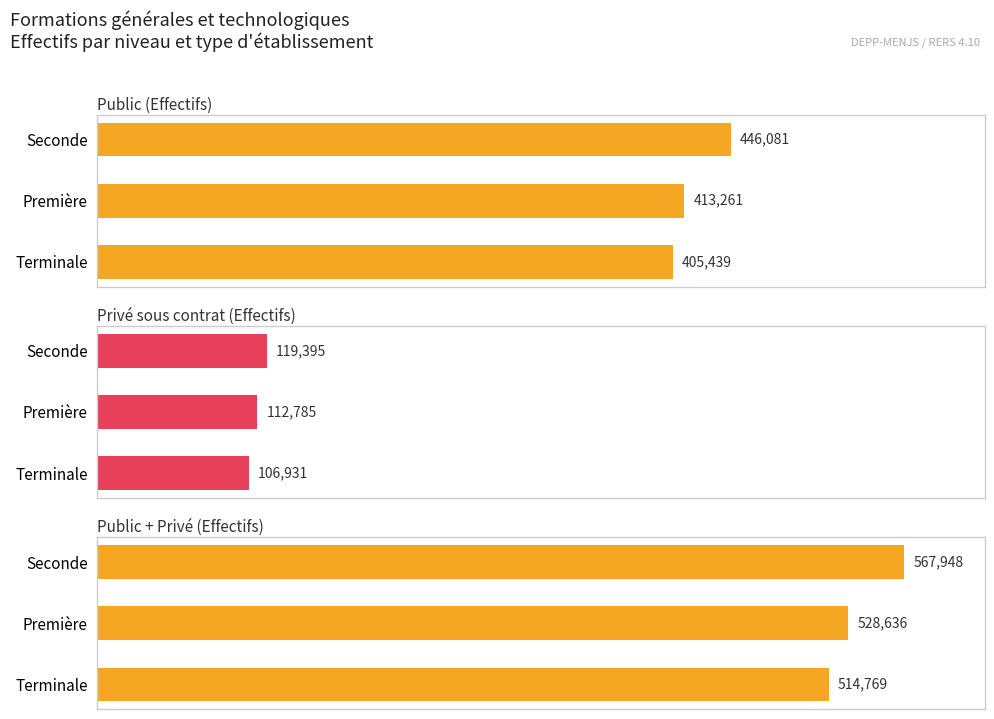

The Public + Privé (Effectifs) series shows 514769 at Terminale. True or false?

True